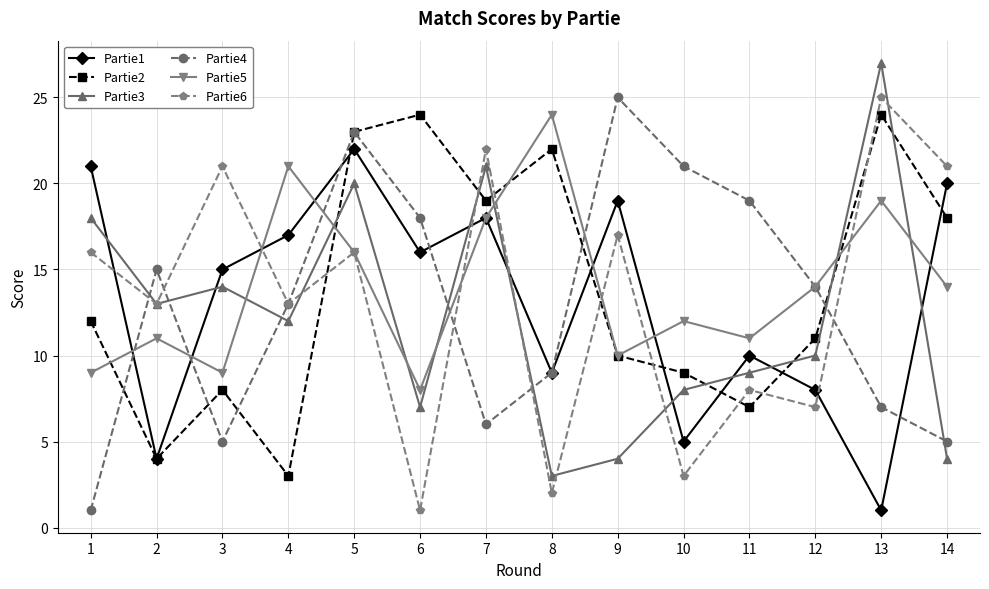

At 1, list the series in order from smallest to largest.

Partie4, Partie5, Partie2, Partie6, Partie3, Partie1